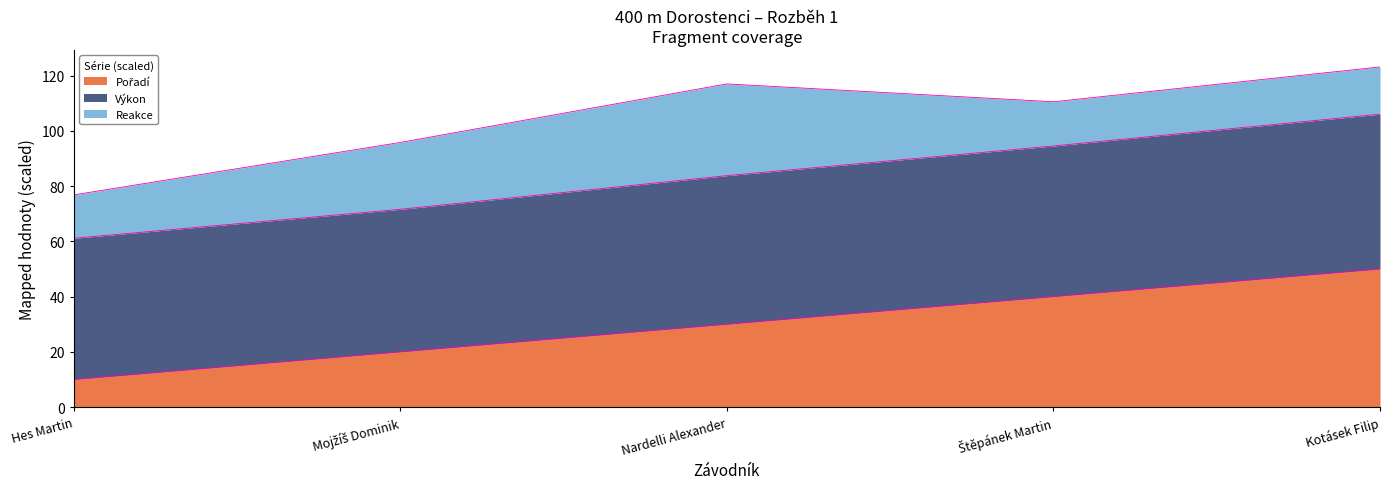

Rank the categories by Výkon value from highest to lowest.

Kotásek Filip, Štěpánek Martin, Nardelli Alexander, Mojžíš Dominik, Hes Martin